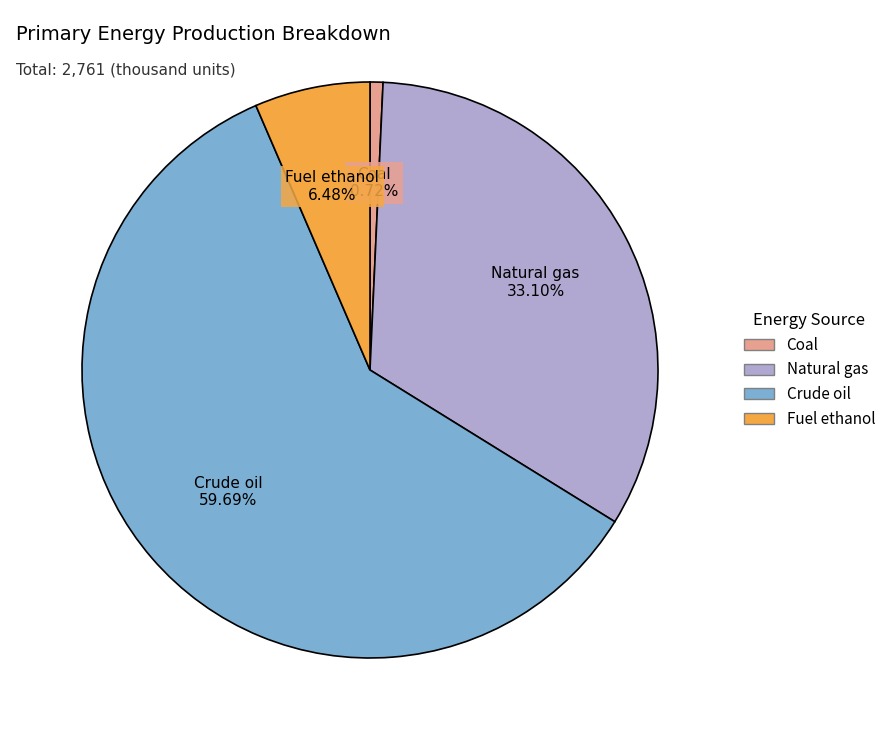

Does any single category account for the majority?

Yes